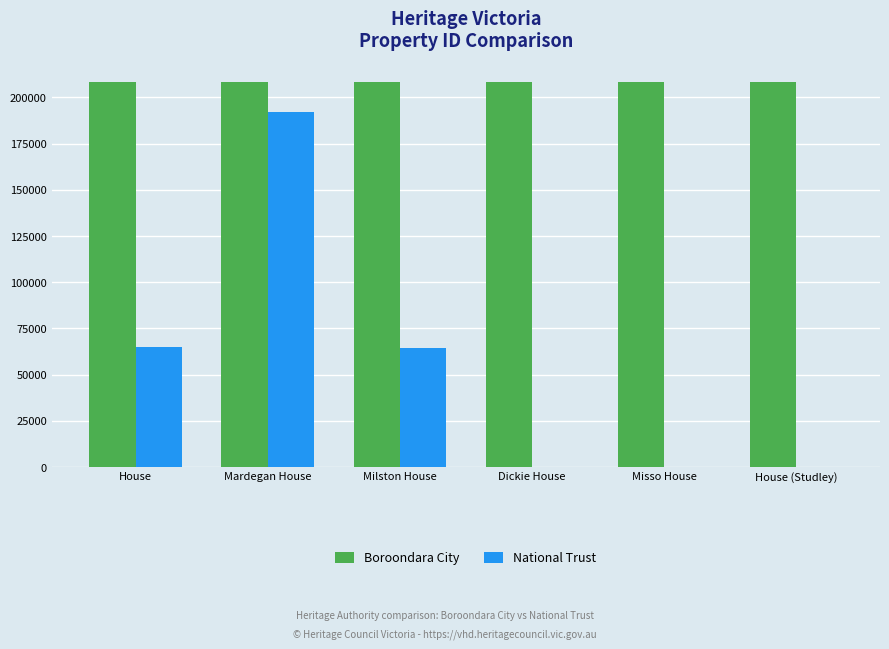

Which series changed the most between Mardegan House and Dickie House?

National Trust